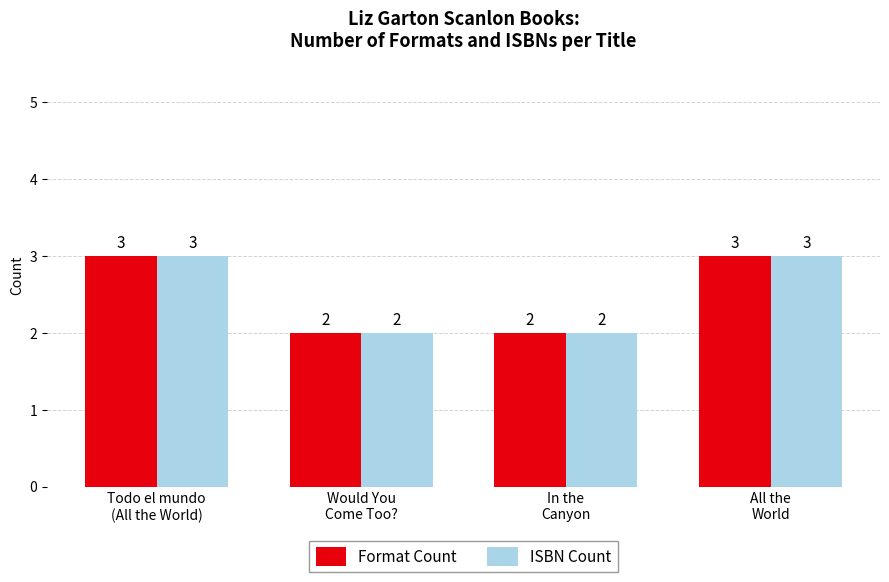

What is the value of the Format Count bar at the 3rd from the left?

2